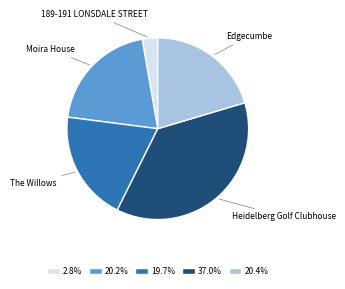

Is there any slice that represents more than half of the pie?

No